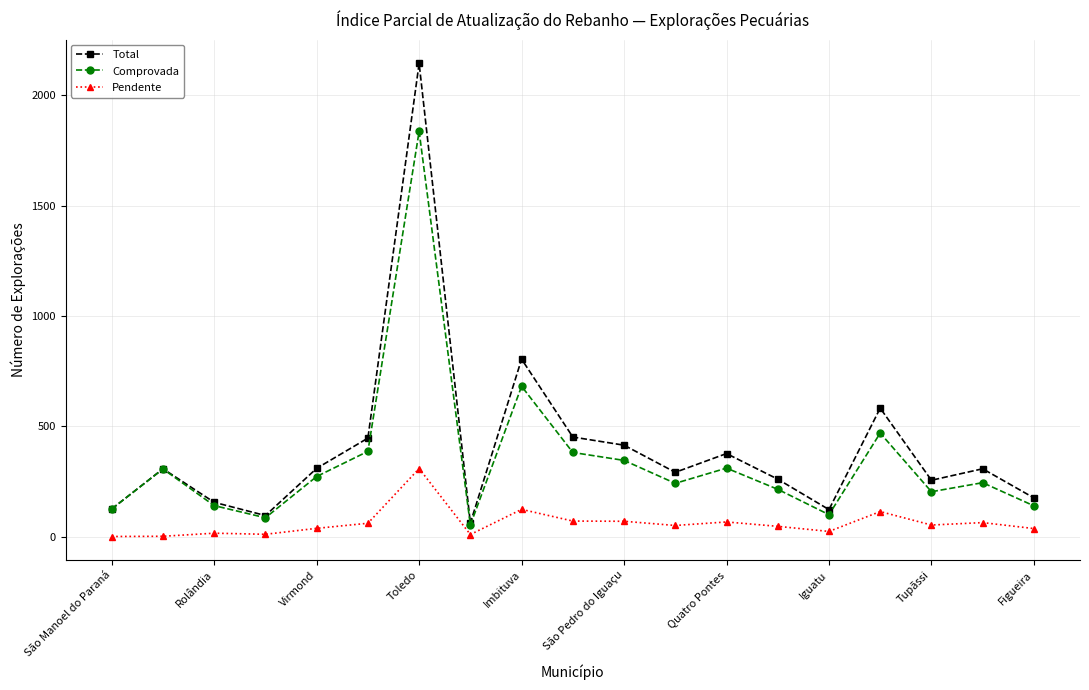

What is the highest value of the Pendente series?

308